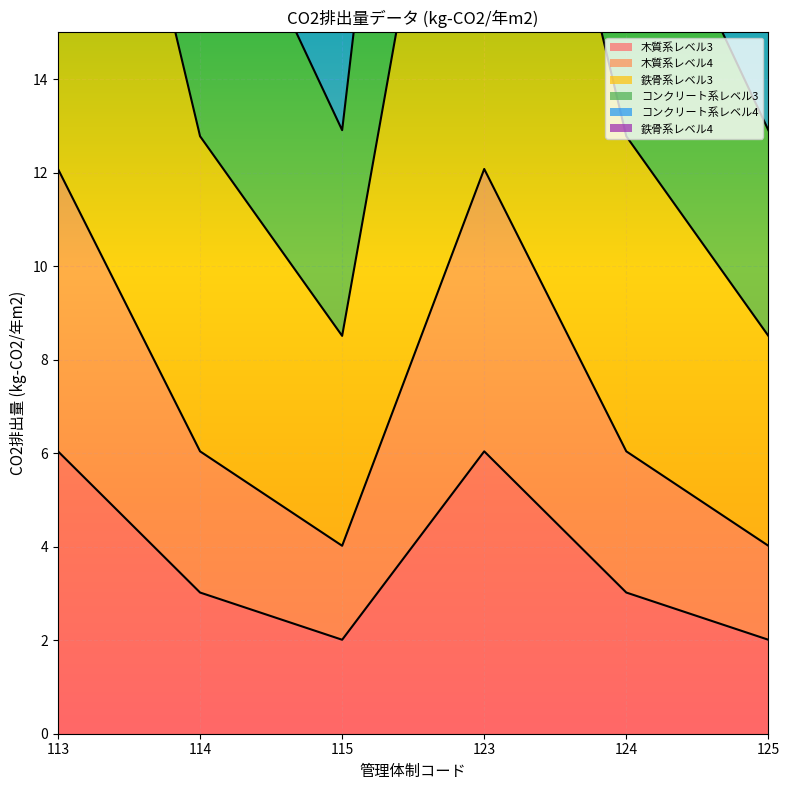

Rank the categories by コンクリート系レベル4 value from lowest to highest.

115, 125, 114, 124, 113, 123